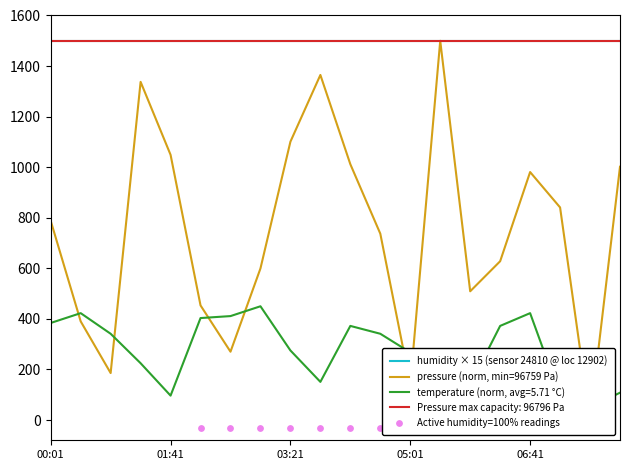

At which category is the sum across all series the highest?

05:26